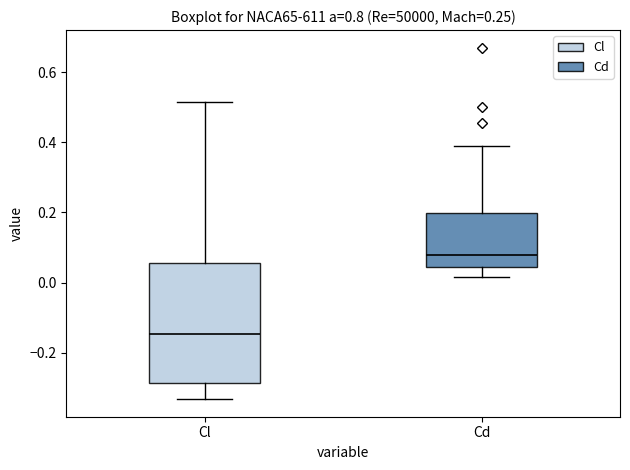

Which box has the highest median line?

Cd